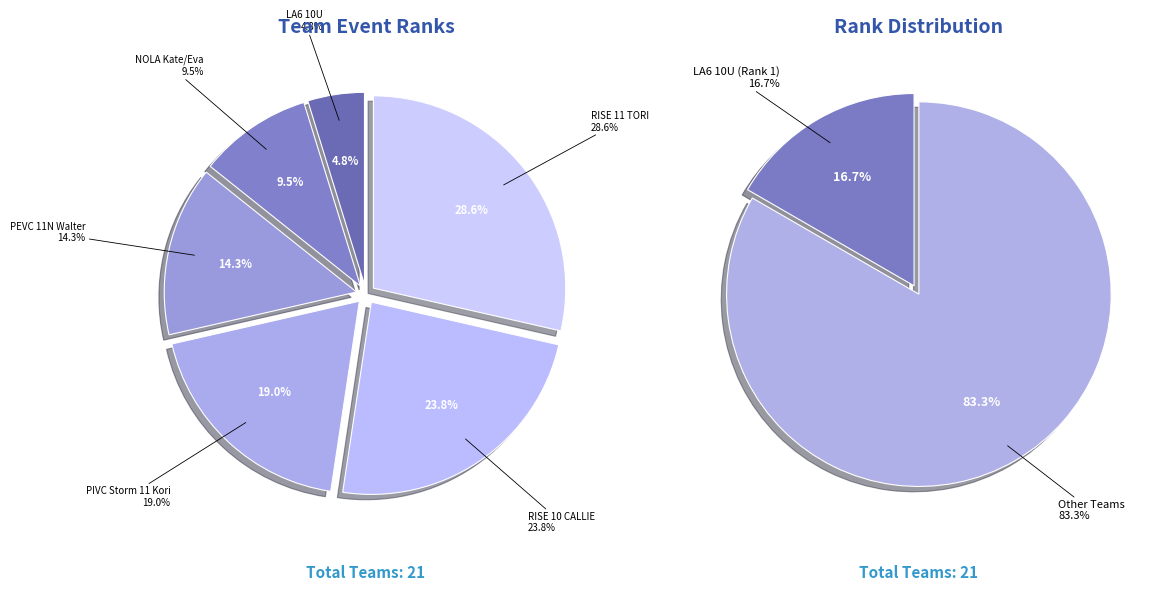

Is it true that NOLA Kate/Eva is 17% of the pie?

False